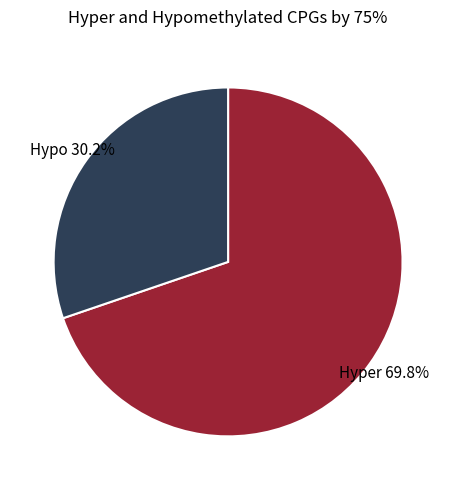

To the nearest percent, what is the difference between the largest and smallest slice percentages?

40%